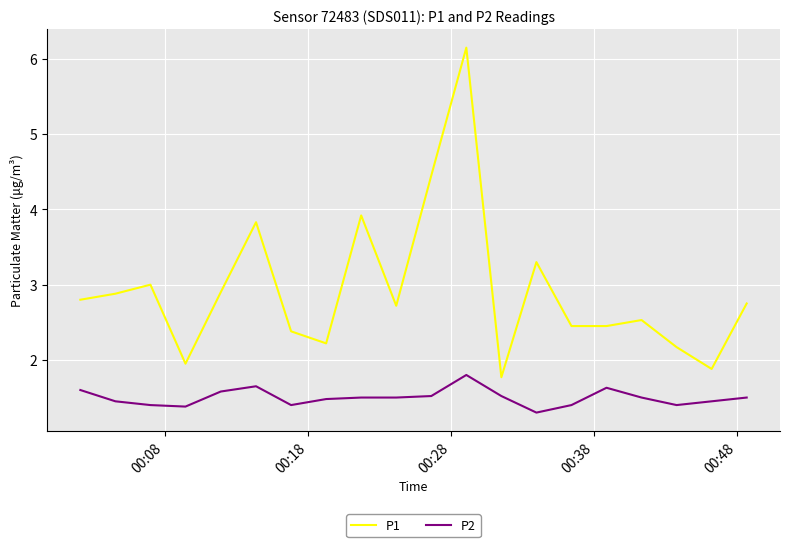

Which series has the widest spread of values?

P1